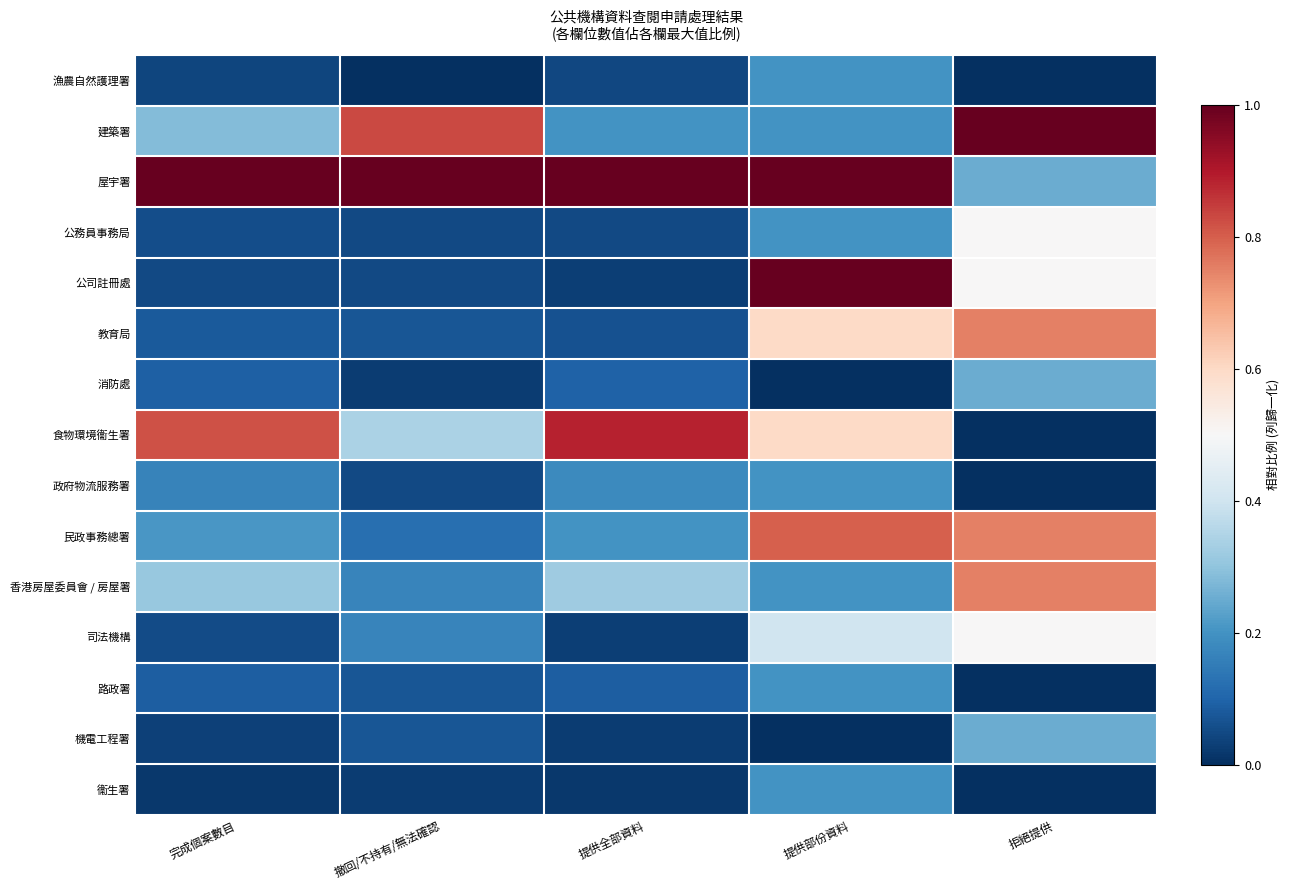

Reading left to right, transcribe all the data shown in this chart.

漁農自然護理署: 完成個案數目=0.0	撤回/不持有/無法確認=0.0	提供全部資料=0.0	提供部份資料=0.2	拒絕提供=0.0
建築署: 完成個案數目=0.3	撤回/不持有/無法確認=0.8	提供全部資料=0.2	提供部份資料=0.2	拒絕提供=1.0
屋宇署: 完成個案數目=1.0	撤回/不持有/無法確認=1.0	提供全部資料=1.0	提供部份資料=1.0	拒絕提供=0.2
公務員事務局: 完成個案數目=0.1	撤回/不持有/無法確認=0.0	提供全部資料=0.1	提供部份資料=0.2	拒絕提供=0.5
公司註冊處: 完成個案數目=0.0	撤回/不持有/無法確認=0.0	提供全部資料=0.0	提供部份資料=1.0	拒絕提供=0.5
教育局: 完成個案數目=0.1	撤回/不持有/無法確認=0.1	提供全部資料=0.1	提供部份資料=0.6	拒絕提供=0.8
消防處: 完成個案數目=0.1	撤回/不持有/無法確認=0.0	提供全部資料=0.1	提供部份資料=0.0	拒絕提供=0.2
食物環境衞生署: 完成個案數目=0.8	撤回/不持有/無法確認=0.3	提供全部資料=0.9	提供部份資料=0.6	拒絕提供=0.0
政府物流服務署: 完成個案數目=0.2	撤回/不持有/無法確認=0.0	提供全部資料=0.2	提供部份資料=0.2	拒絕提供=0.0
民政事務總署: 完成個案數目=0.2	撤回/不持有/無法確認=0.1	提供全部資料=0.2	提供部份資料=0.8	拒絕提供=0.8
香港房屋委員會 / 房屋署: 完成個案數目=0.3	撤回/不持有/無法確認=0.2	提供全部資料=0.3	提供部份資料=0.2	拒絕提供=0.8
司法機構: 完成個案數目=0.1	撤回/不持有/無法確認=0.2	提供全部資料=0.0	提供部份資料=0.4	拒絕提供=0.5
路政署: 完成個案數目=0.1	撤回/不持有/無法確認=0.1	提供全部資料=0.1	提供部份資料=0.2	拒絕提供=0.0
機電工程署: 完成個案數目=0.0	撤回/不持有/無法確認=0.1	提供全部資料=0.0	提供部份資料=0.0	拒絕提供=0.2
衞生署: 完成個案數目=0.0	撤回/不持有/無法確認=0.0	提供全部資料=0.0	提供部份資料=0.2	拒絕提供=0.0